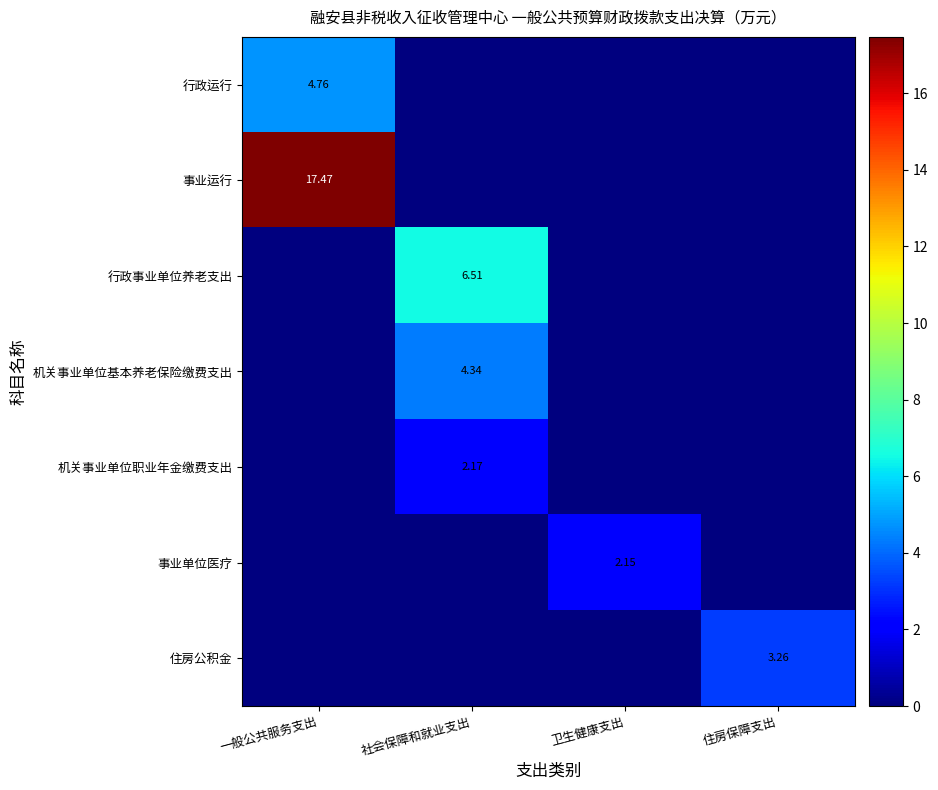

Count the number of categories in the chart.

4